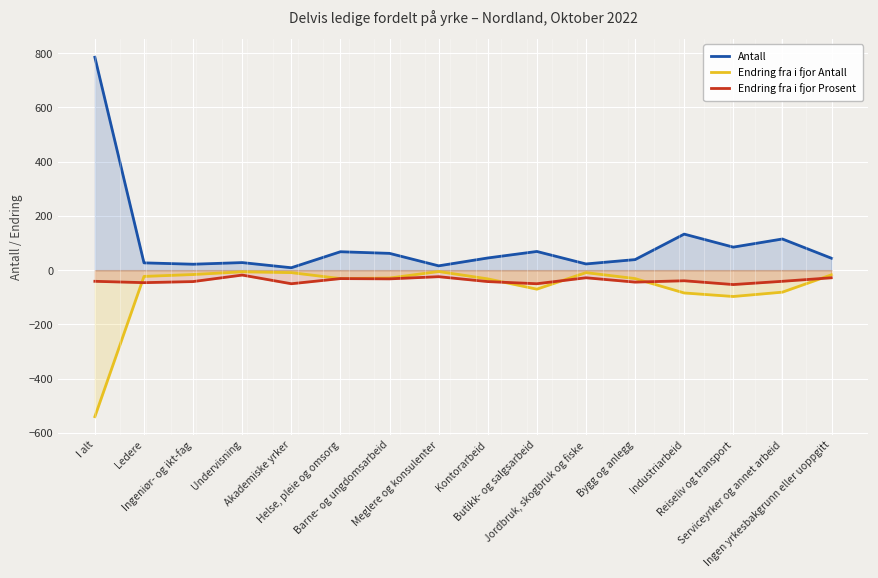

What is the difference between the Endring fra i fjor Prosent values at I alt and Industriarbeid?

2